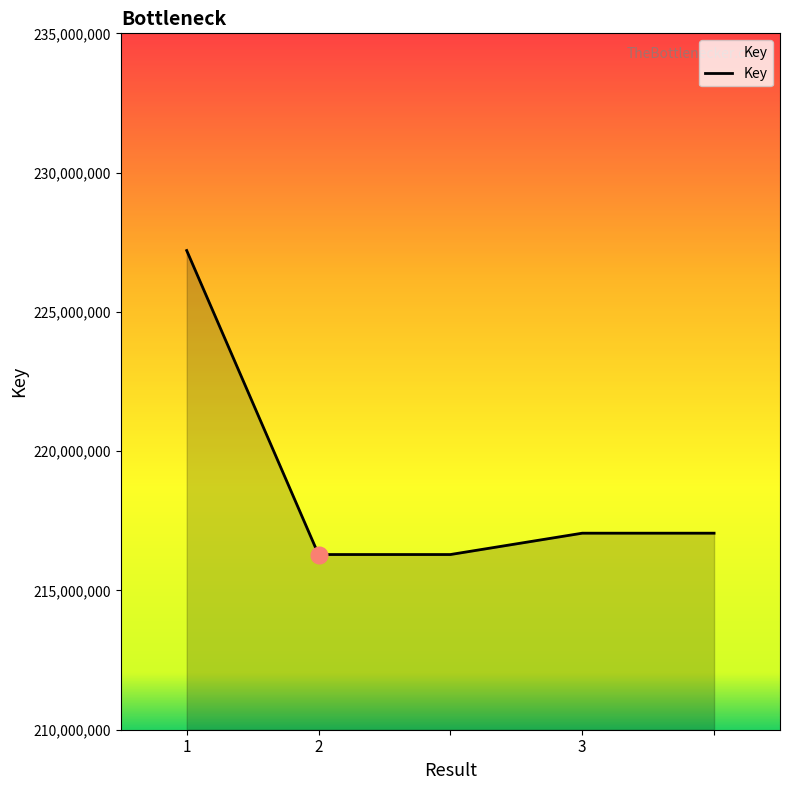

True or false: there are more than 1 points higher than both neighbors.

False